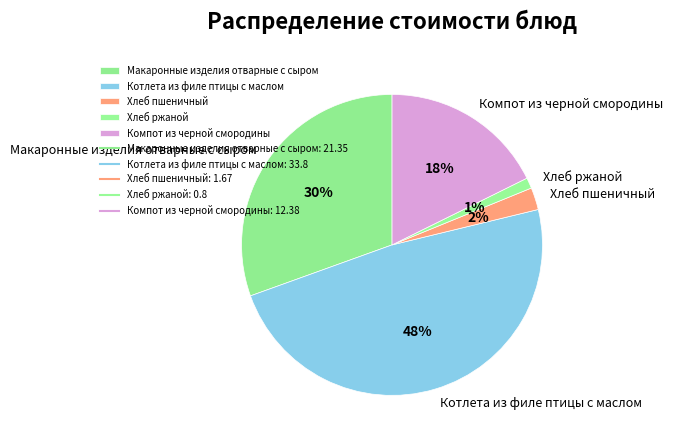

Which slice is the smallest?

Хлеб ржаной